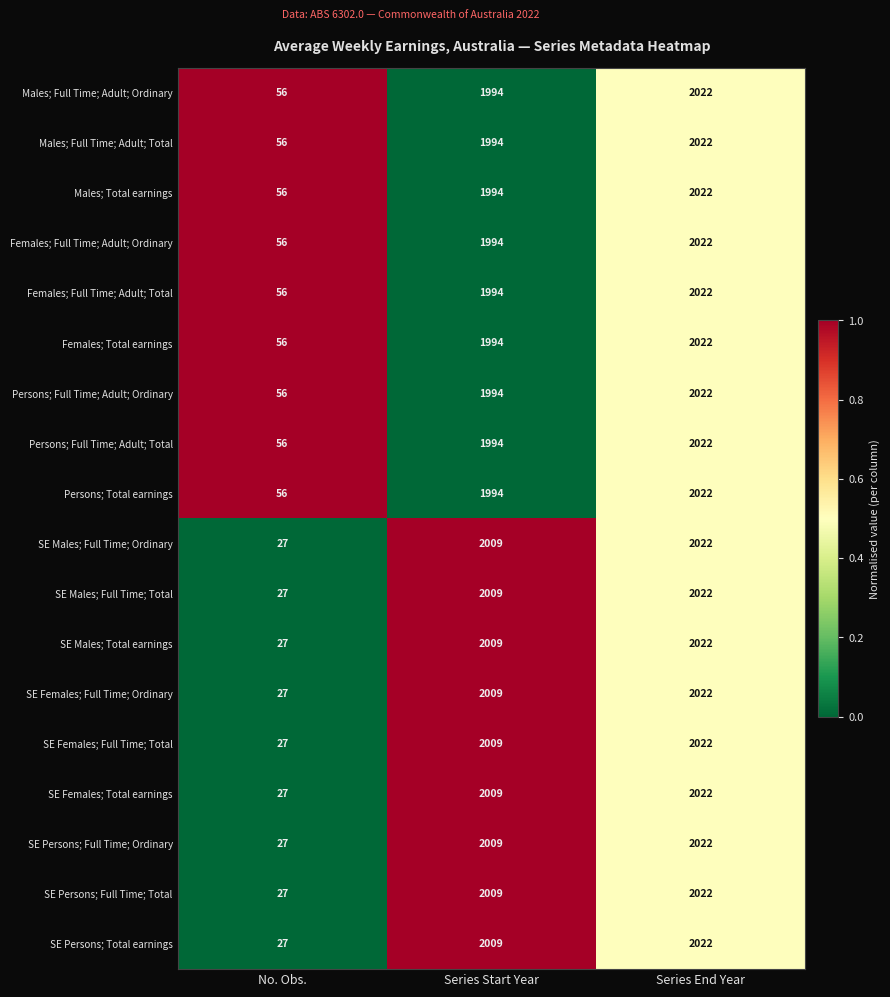

What value does the SE Females; Total earnings series have at Series End Year?

2022